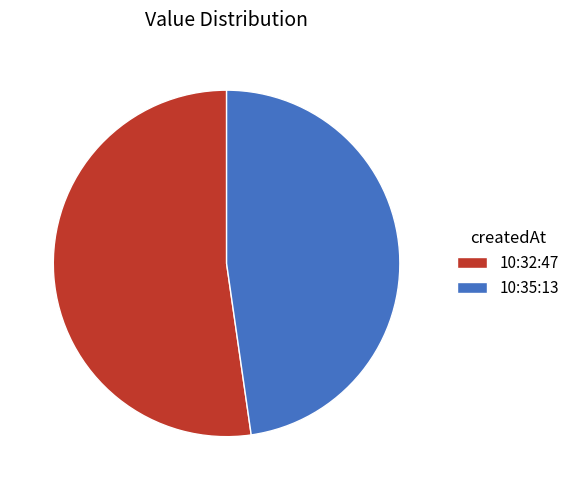

Rank the categories by value from highest to lowest.

10:32:47, 10:35:13